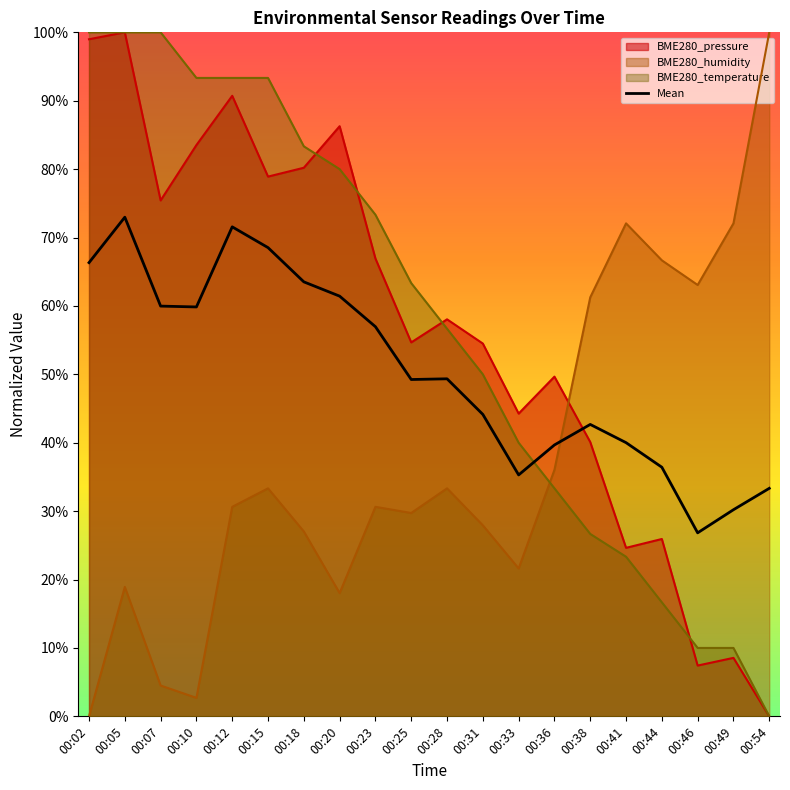

True or false: BME280_temperature has more than 1 interior local peaks.

False